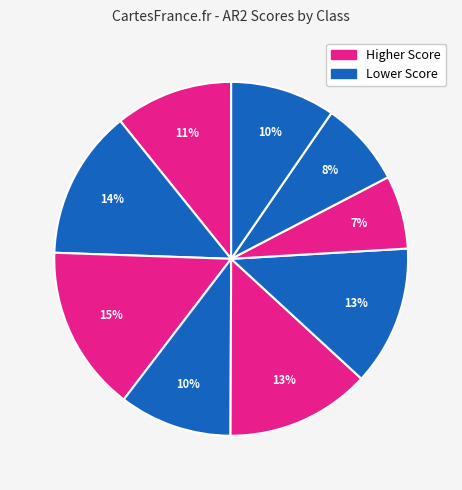

How many segments does this pie chart have?

9